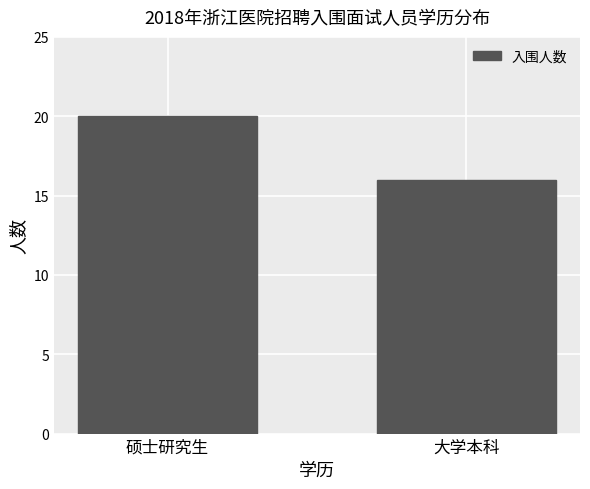

Which has a higher value, 大学本科 or 硕士研究生?

硕士研究生